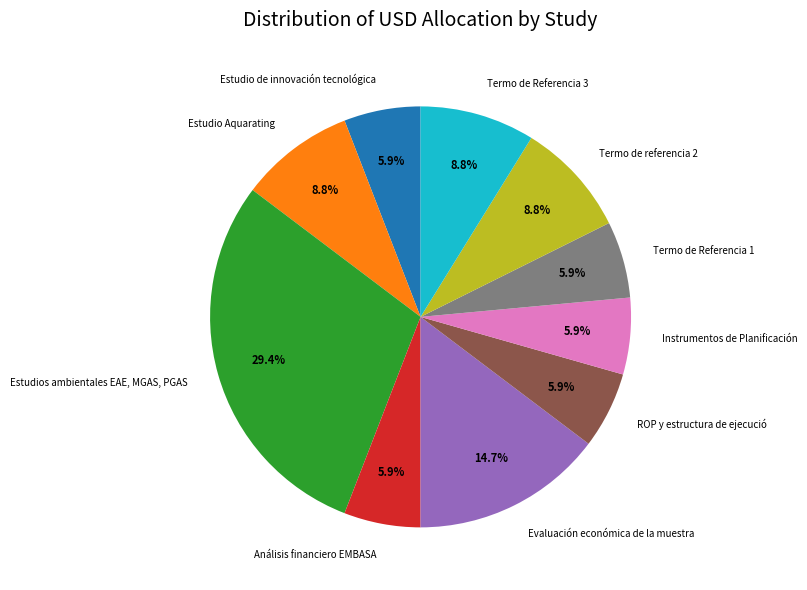

Which slice is the largest?

Estudios ambientales EAE, MGAS, PGAS